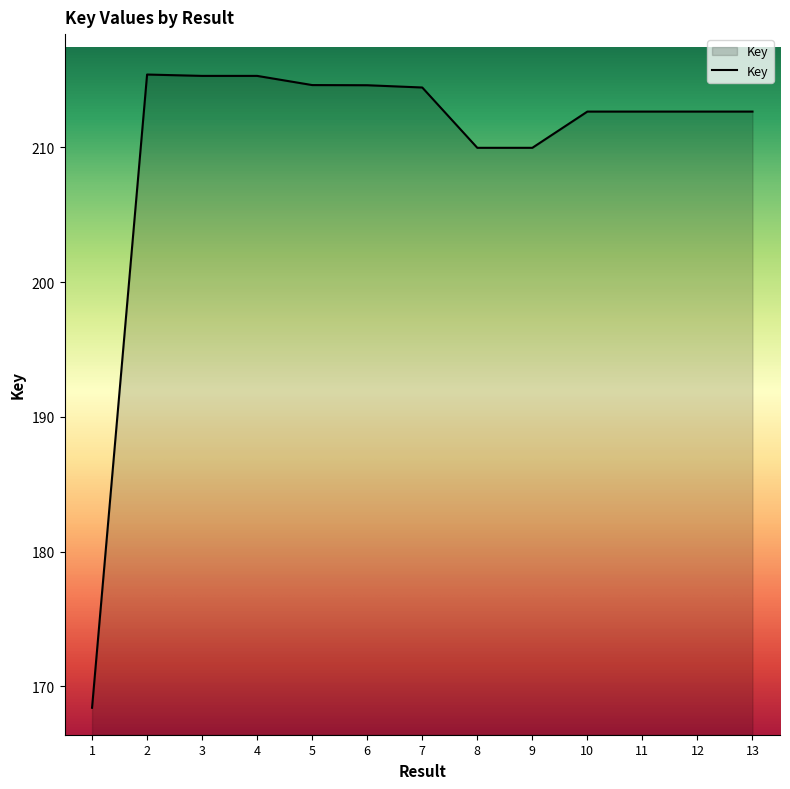

Does the chart have visible grid lines?

No